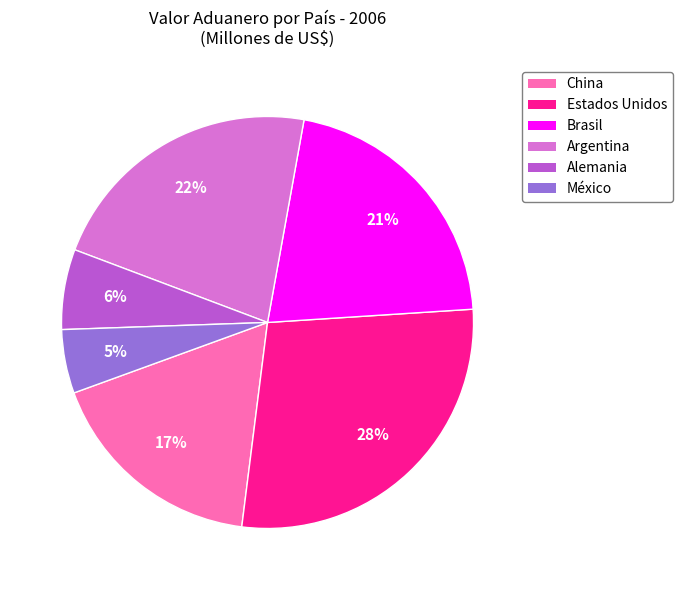

Rank the categories by value from lowest to highest.

México, Alemania, China, Brasil, Argentina, Estados Unidos